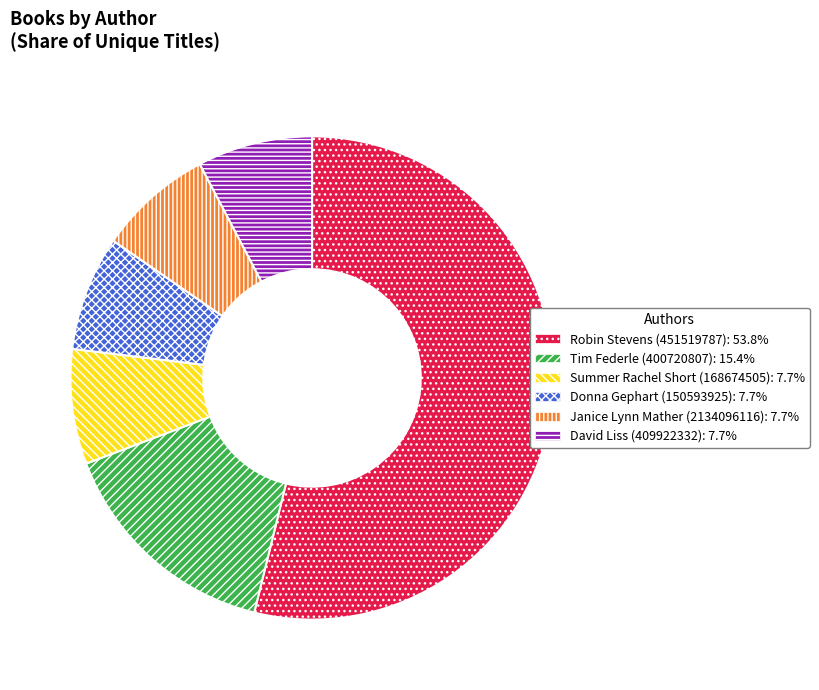

Approximately how many times larger is the value at Tim Federle (400720807) compared to Janice Lynn Mather (2134096116)?

2.0